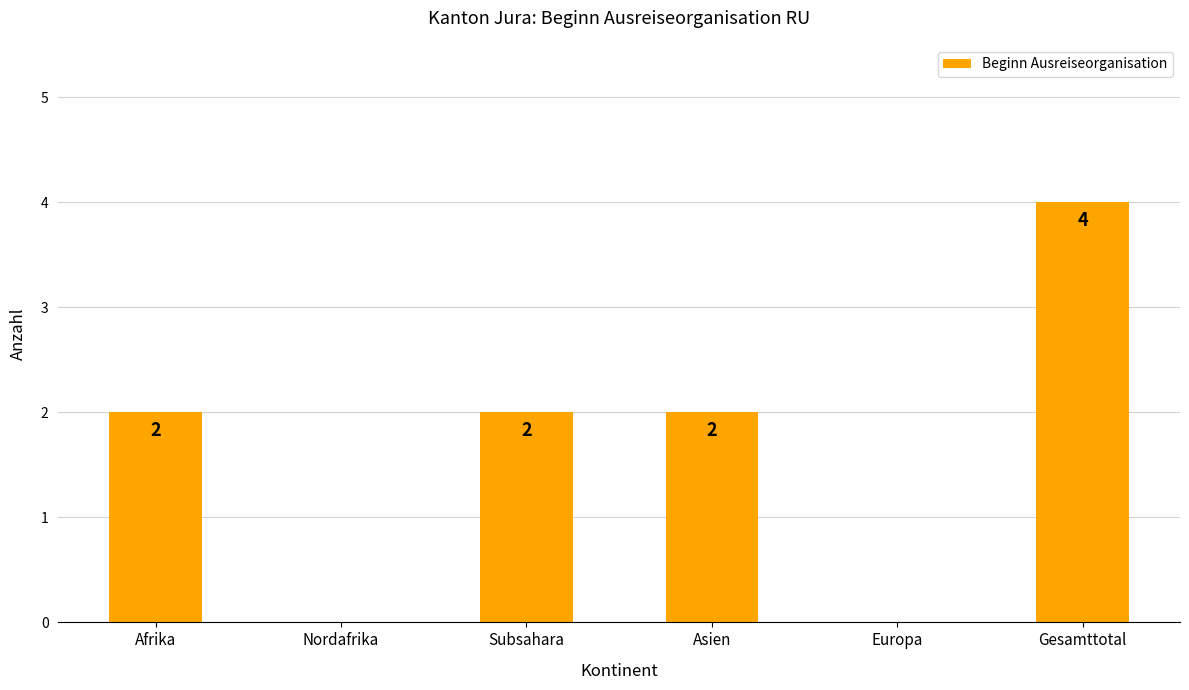

Reading left to right, list all the values displayed in this chart.

Afrika=2	Nordafrika=0	Subsahara=2	Asien=2	Europa=0	Gesamttotal=4